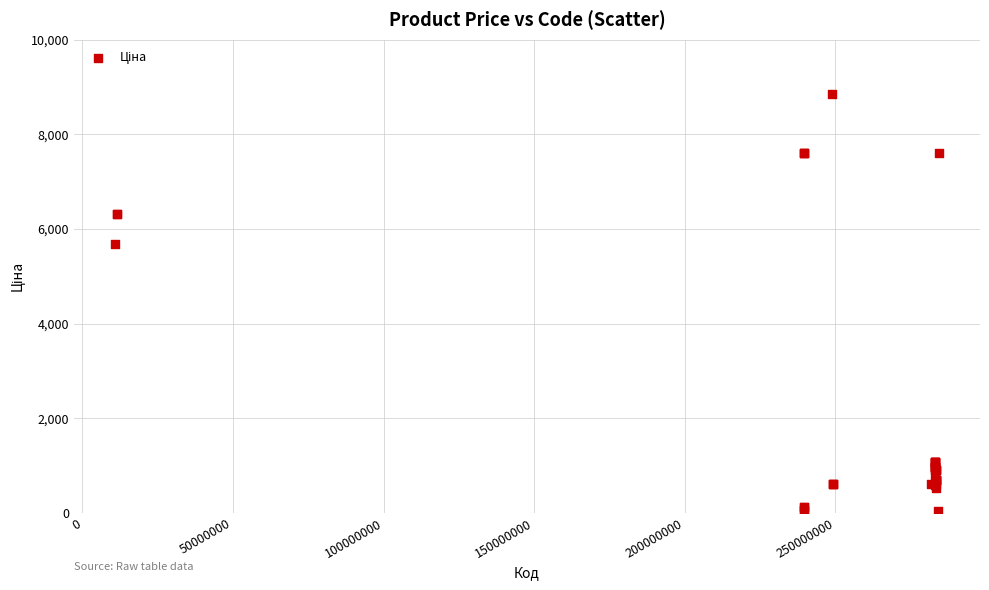

What Y value in the scatter plot is closest to 4444?

5673.8